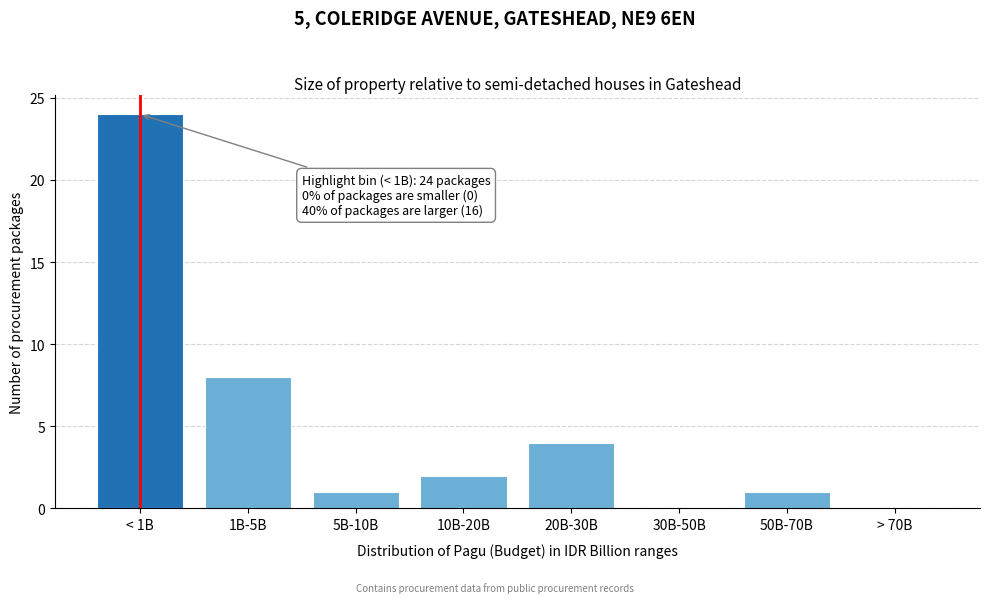

Reading right to left, transcribe all the data shown in this chart.

> 70B=0	50B-70B=1	30B-50B=0	20B-30B=4	10B-20B=2	5B-10B=1	1B-5B=8	< 1B=24